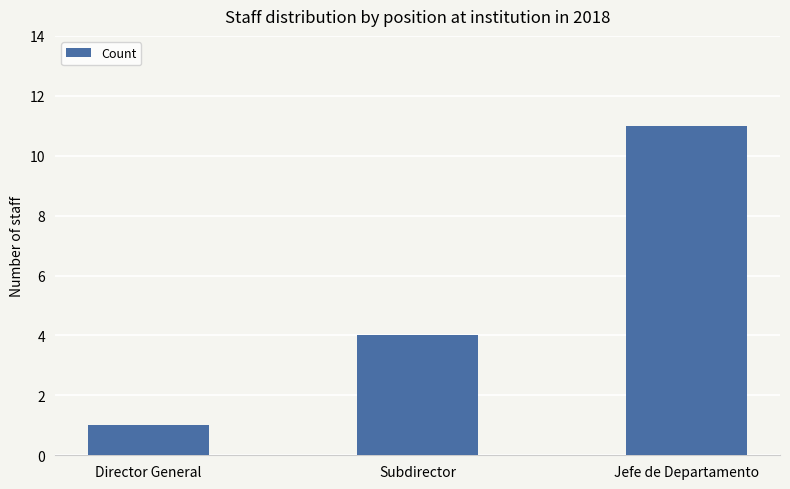

What is the value of the 1st bar from the left?

1